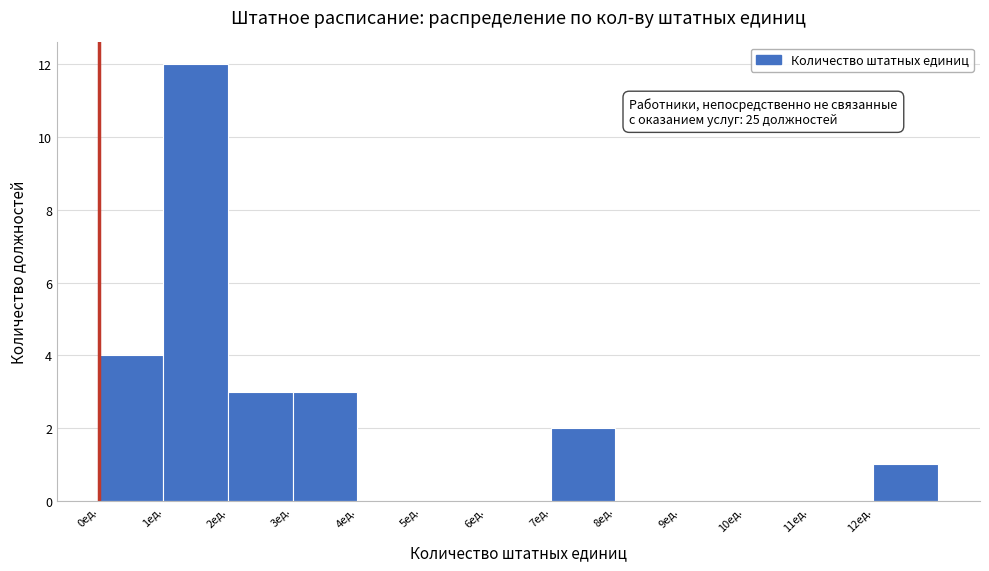

Over which range of the x-axis is the bar tallest?

1 to 2